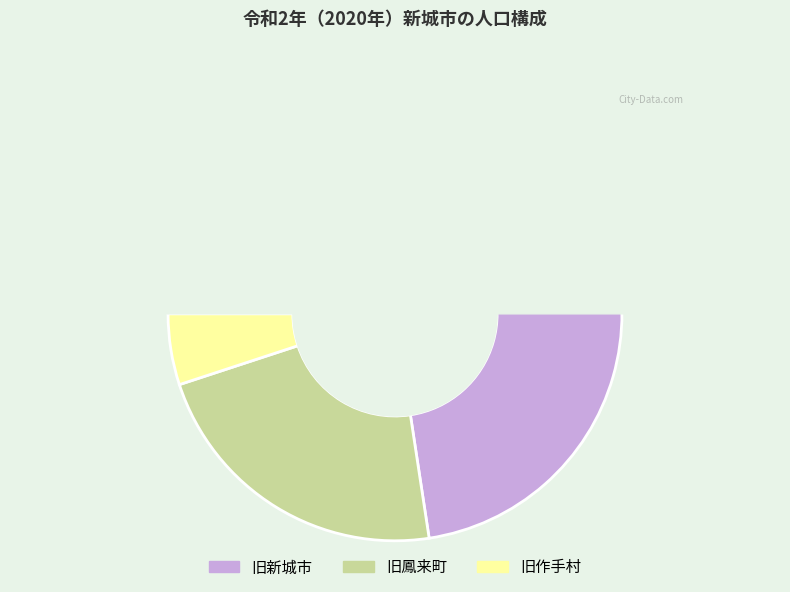

What is the spread (max minus min) of values at 旧新城市?

31032